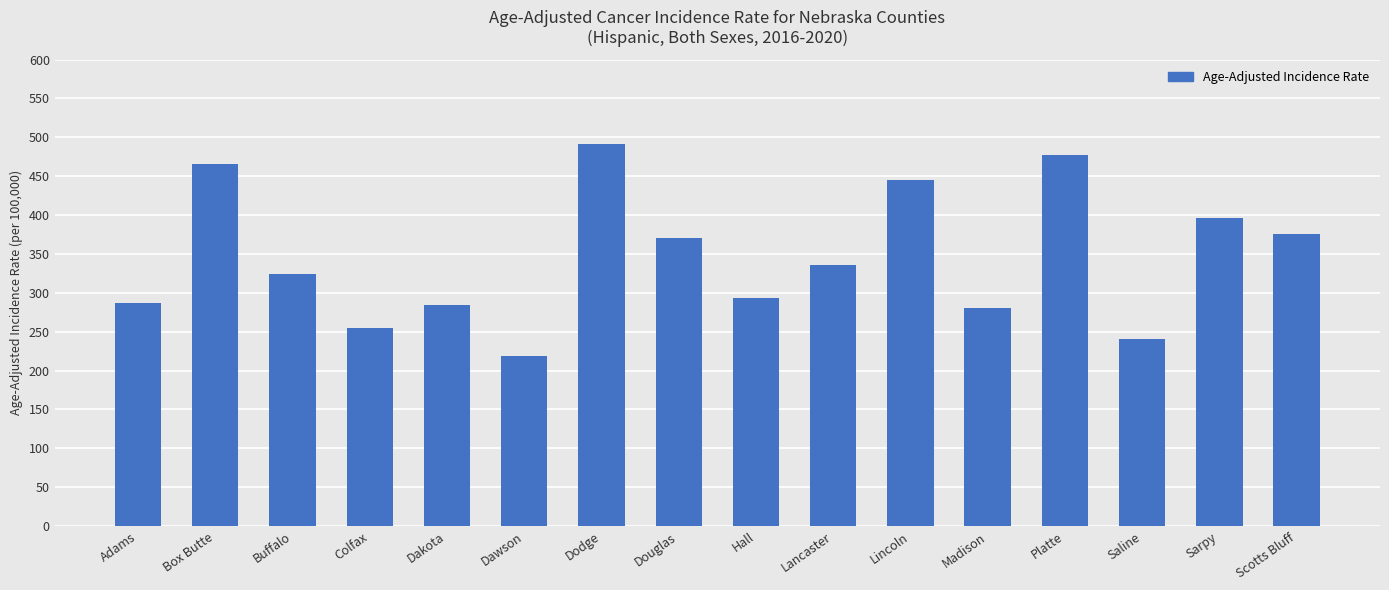

The value at Hall is 383.4. True or false?

False